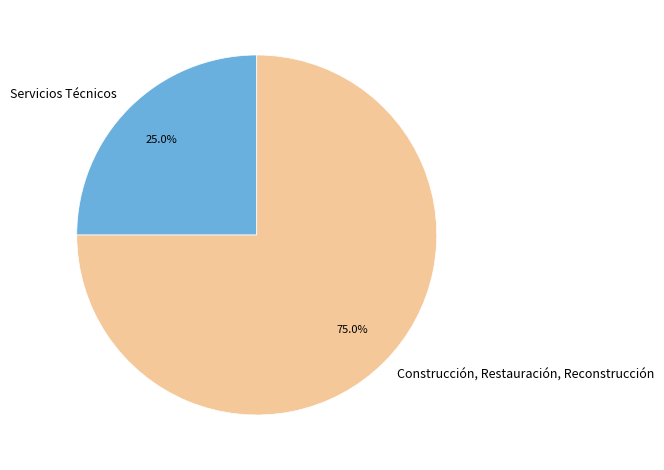

Combined, do Servicios Técnicos and Construcción, Restauración, Reconstrucción account for over 50%?

Yes